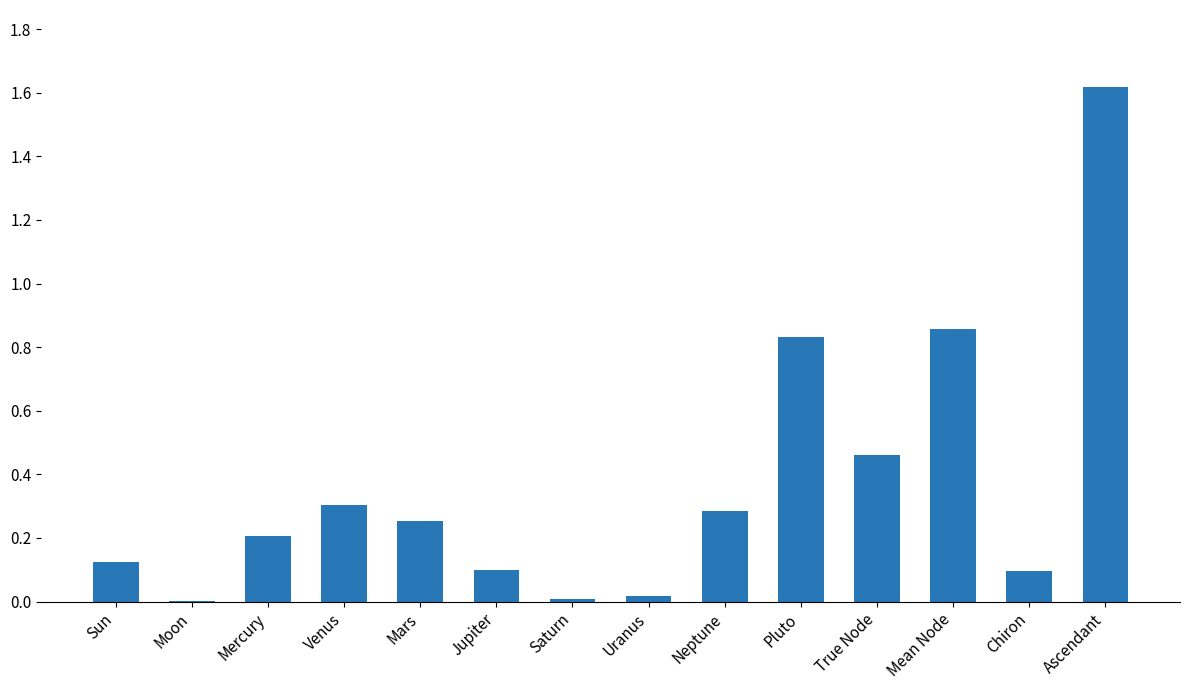

What is the sum of the values at Jupiter and Mars?

0.4